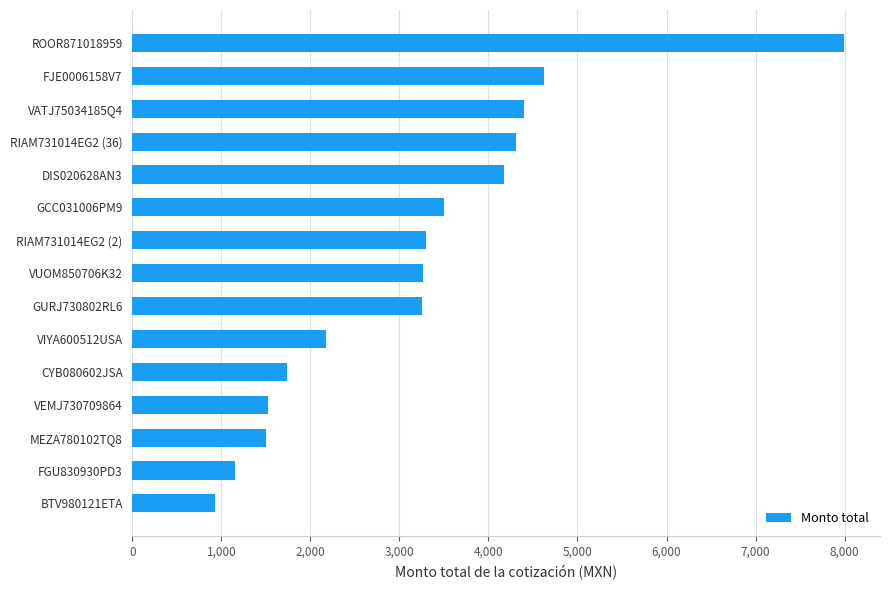

What is the difference between the values at RIAM731014EG2 (36) and BTV980121ETA?

3383.5